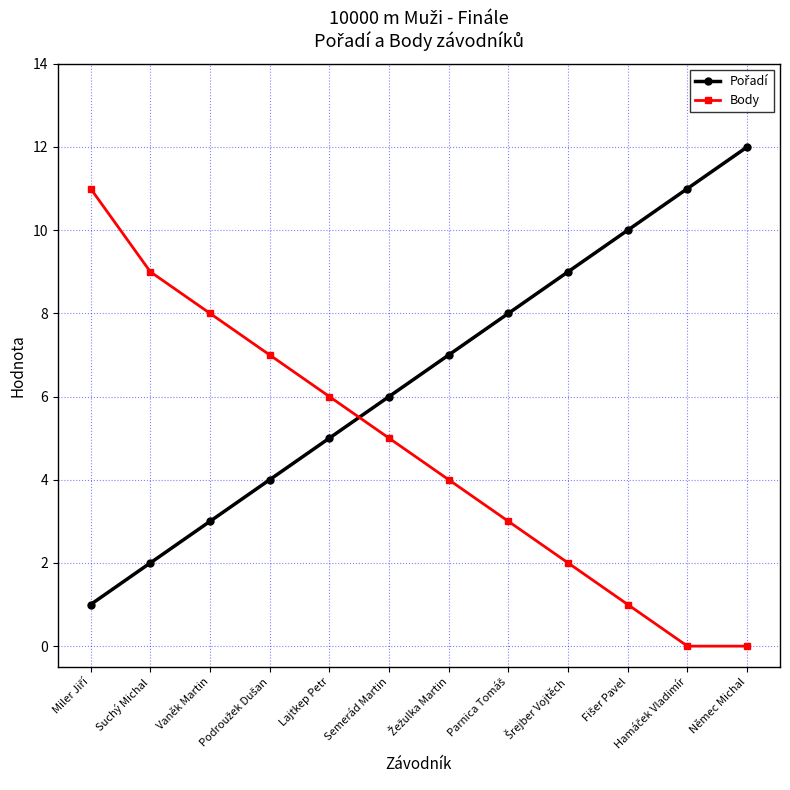

What is the sum of all Body values?

56